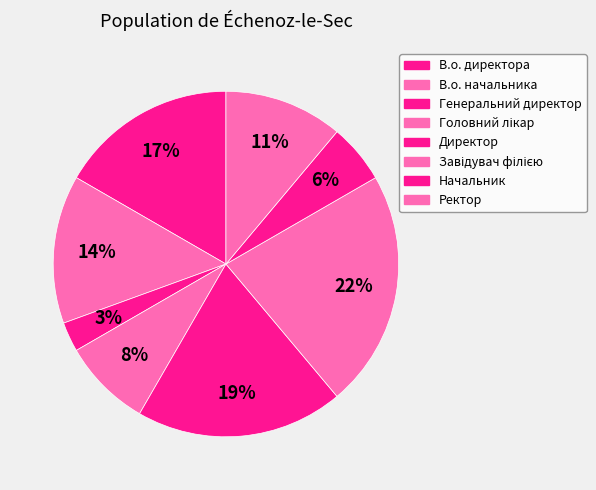

How many slices are in this pie chart?

8